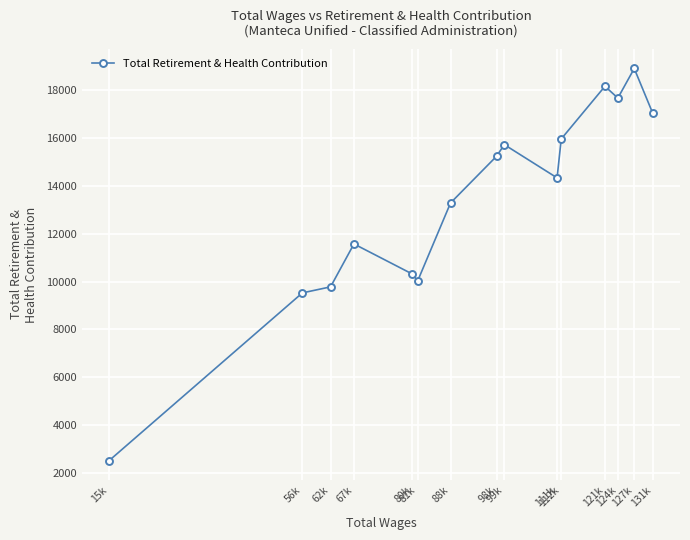

What is the maximum value shown in the chart?

18911